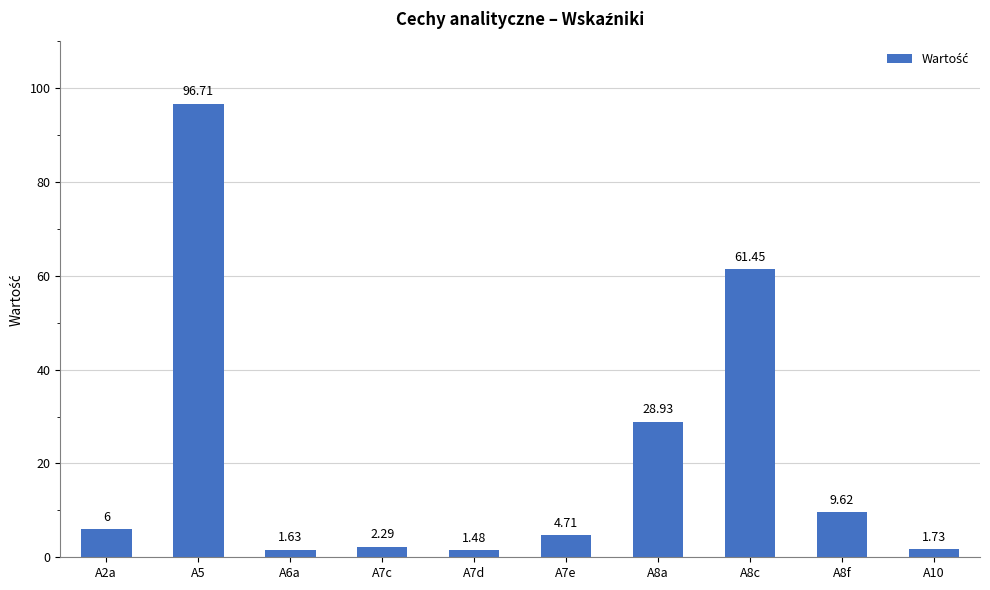

How many series are shown in this chart?

1